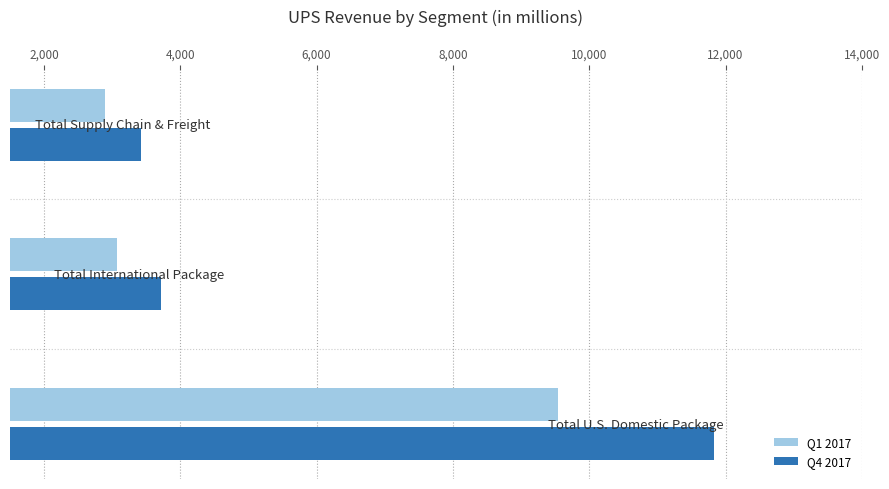

List the series in order of their peak value, highest first.

Q4 2017, Q1 2017